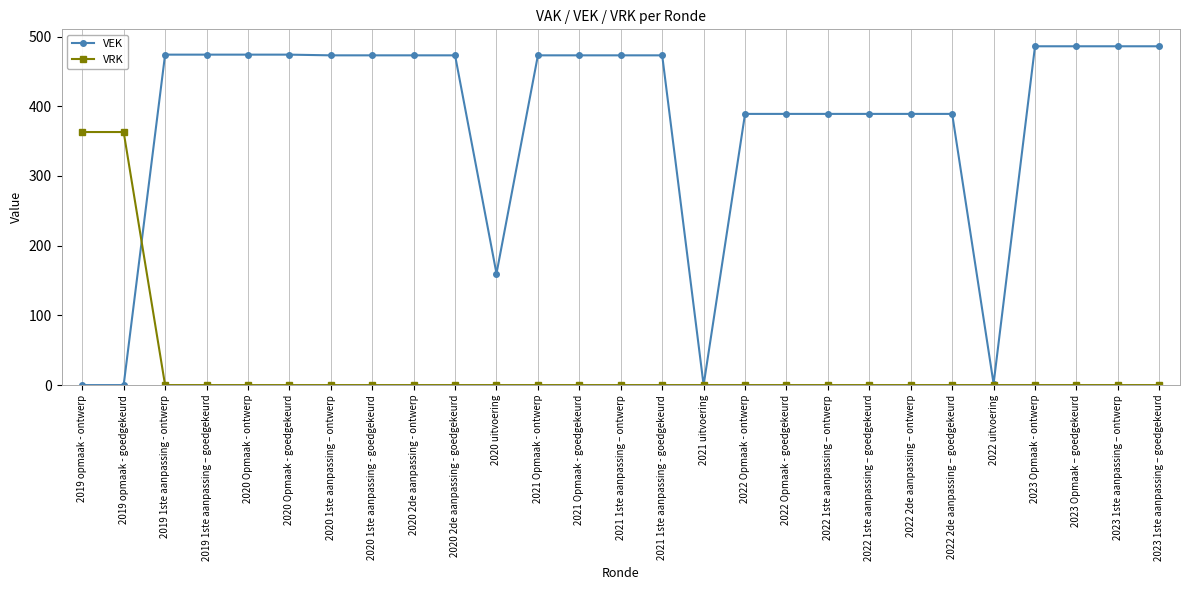

Is it true that VRK equals -193 at 2022 2de aanpassing – ontwerp?

False